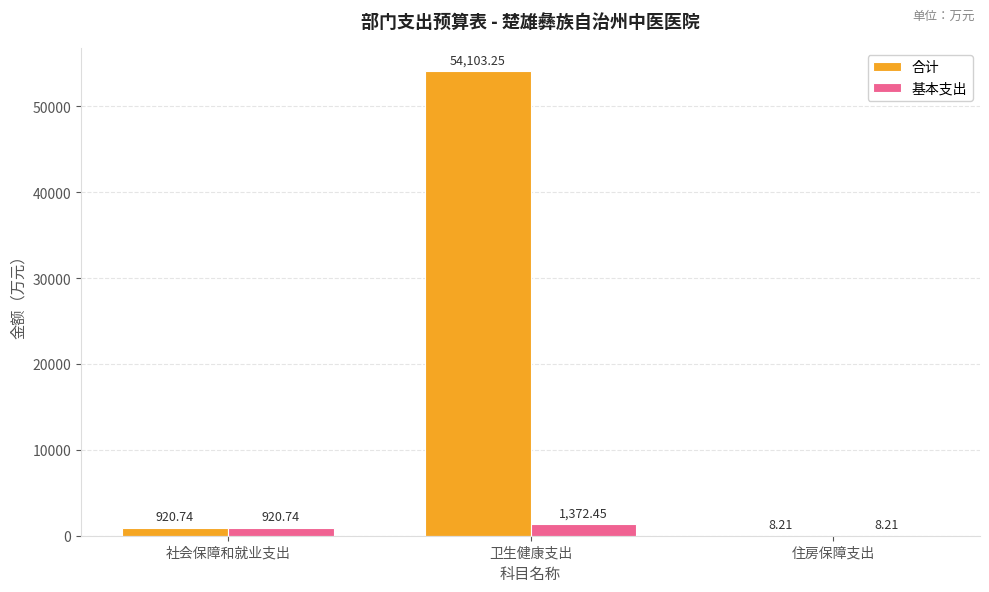

What is the approximate value of 合计 at 住房保障支出?

8.2